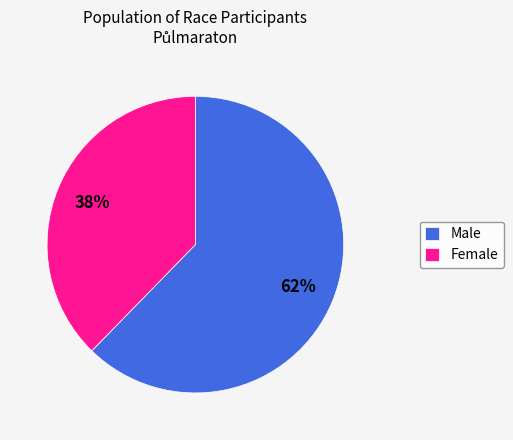

Which slice is the largest?

Male